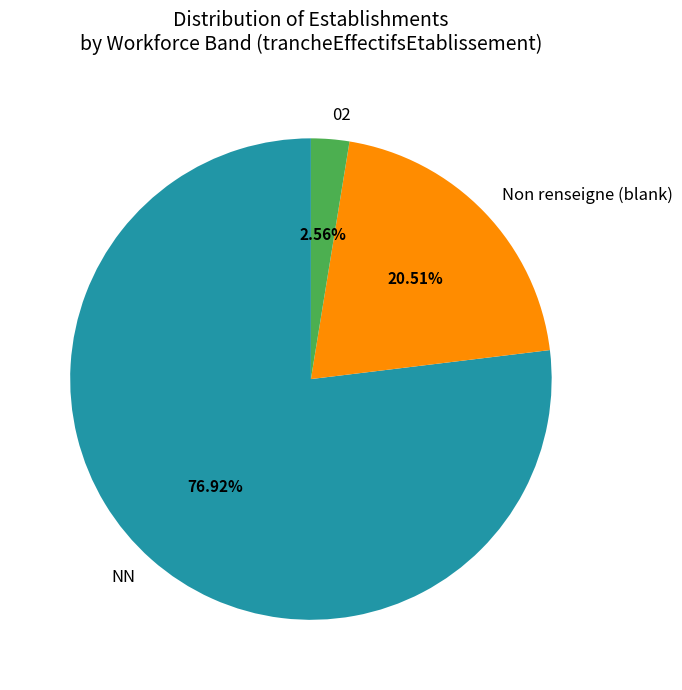

To the nearest percent, what percentage of the pie is NN?

77%